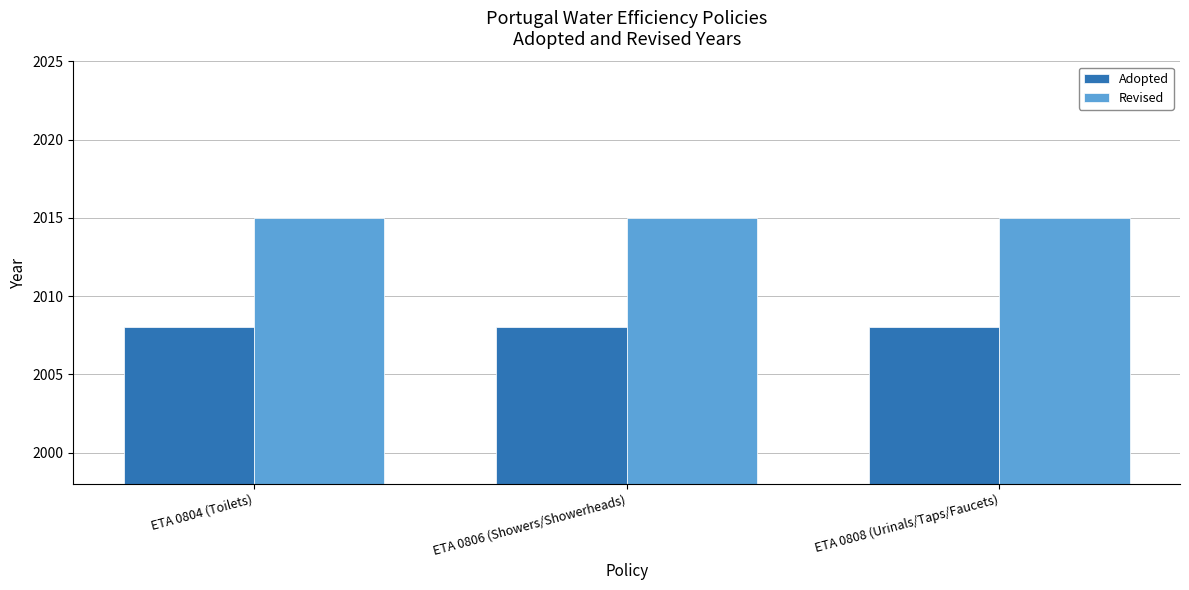

Does the chart contain stacked bars?

No